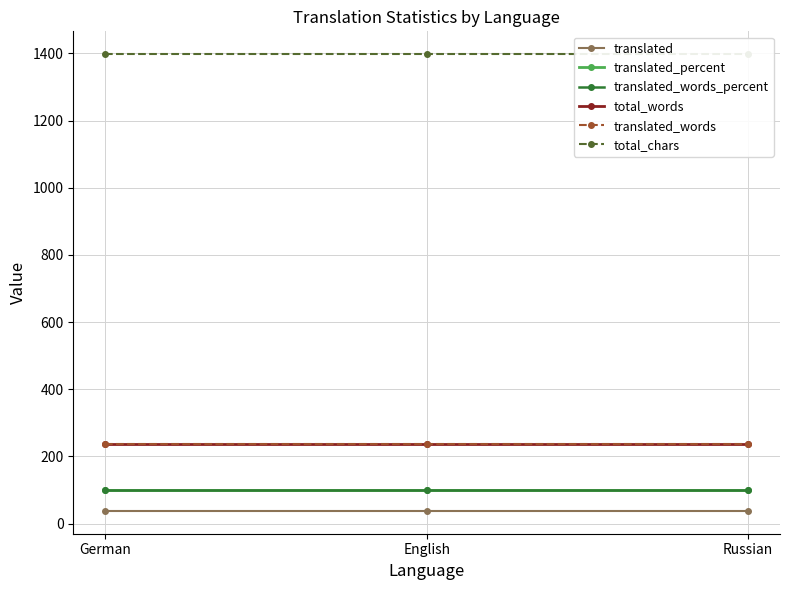

What is the total value across all series at Russian?

2108